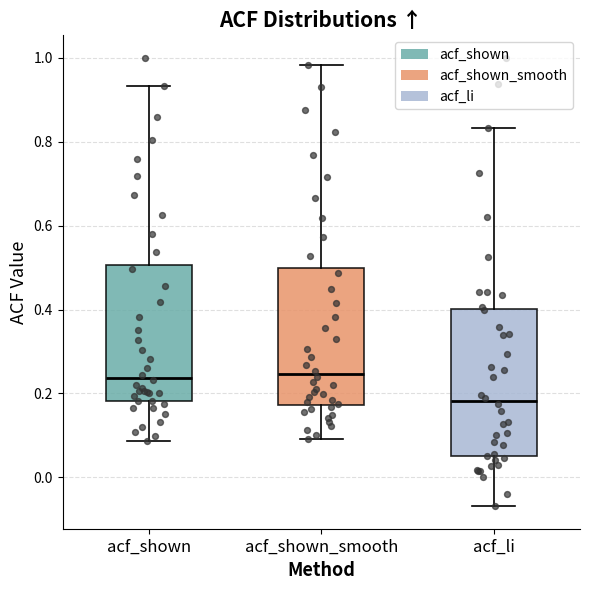

Where is the lower edge of the box for acf_shown_smooth on the y-axis? The values are not printed on the chart, so give them approximately, as read against the axis.

0.18